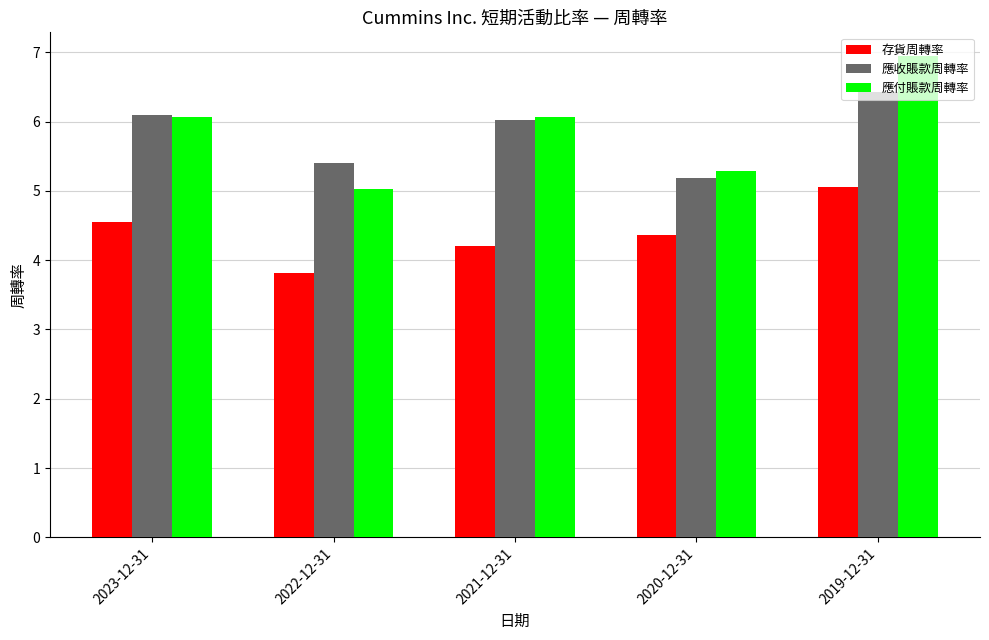

What is the greatest value displayed?

6.9